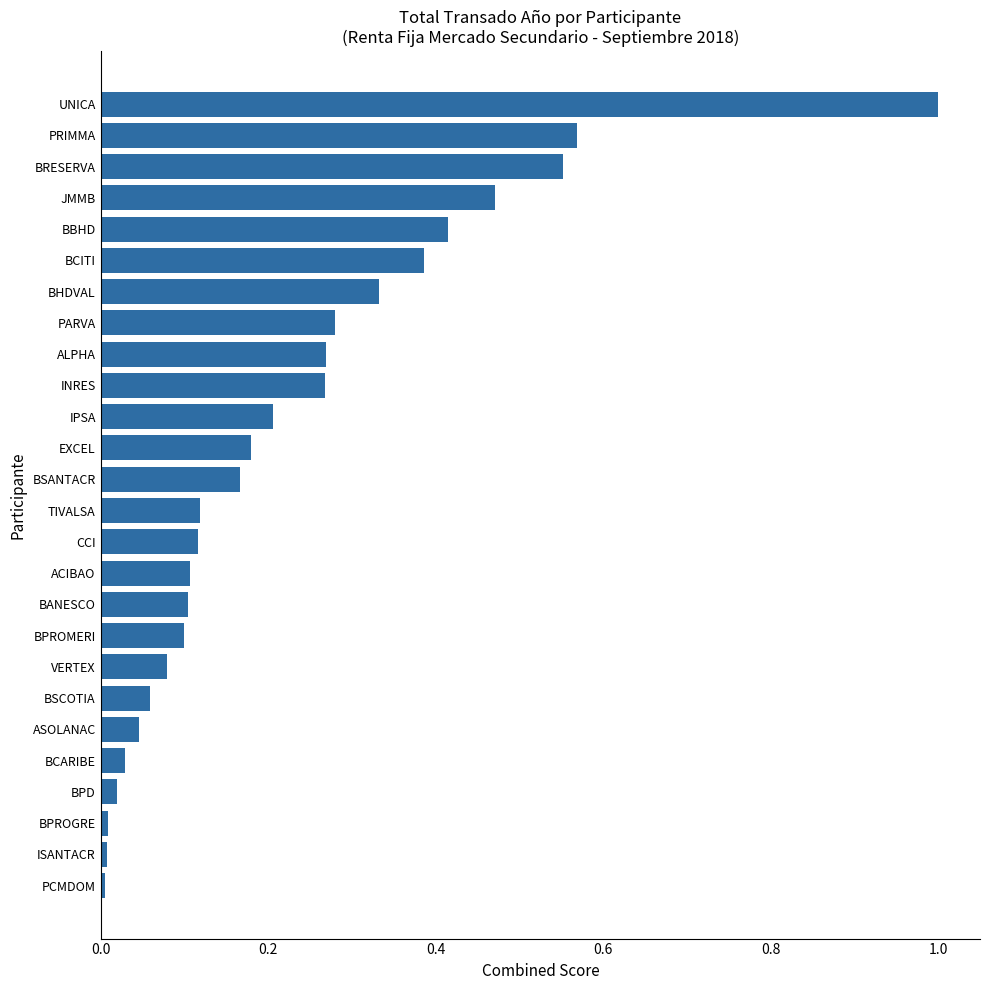

Count the number of categories in the chart.

26